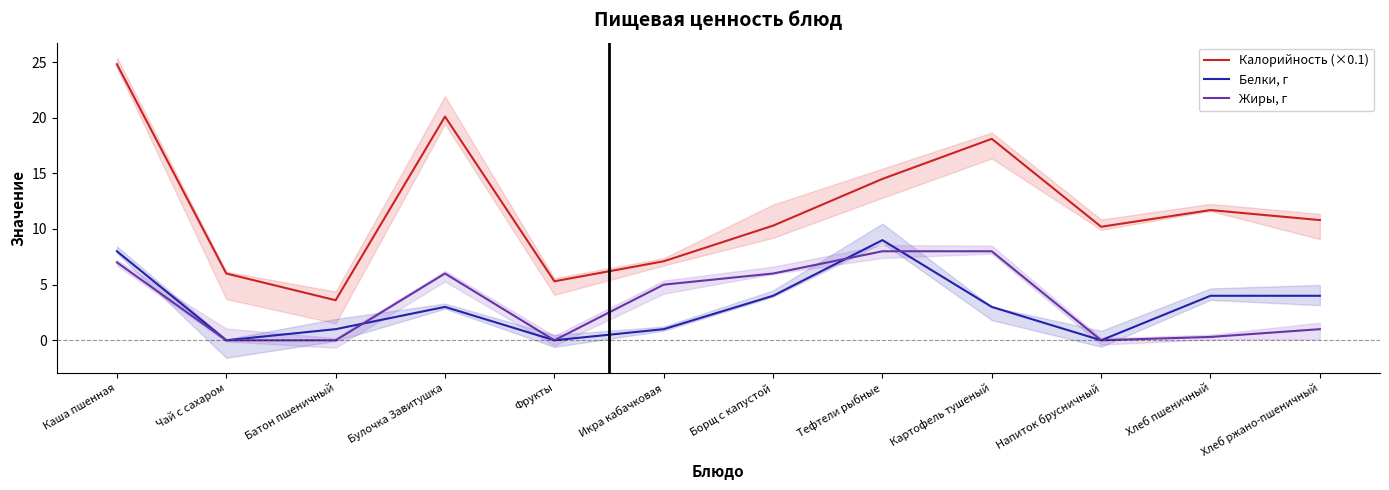

Rank the series at Чай с сахаром from lowest to highest value.

Белки, г, Жиры, г, Калорийность (×0.1)